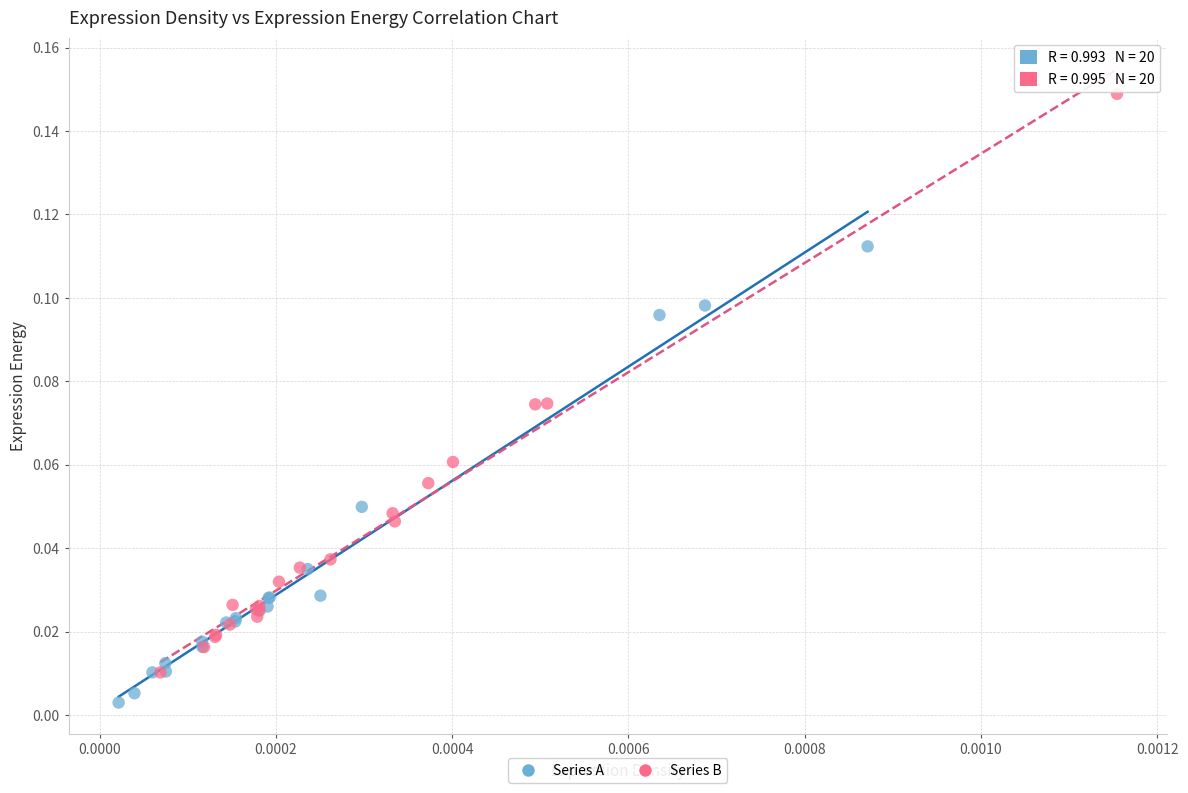

Which series reaches the maximum Y coordinate?

Series B